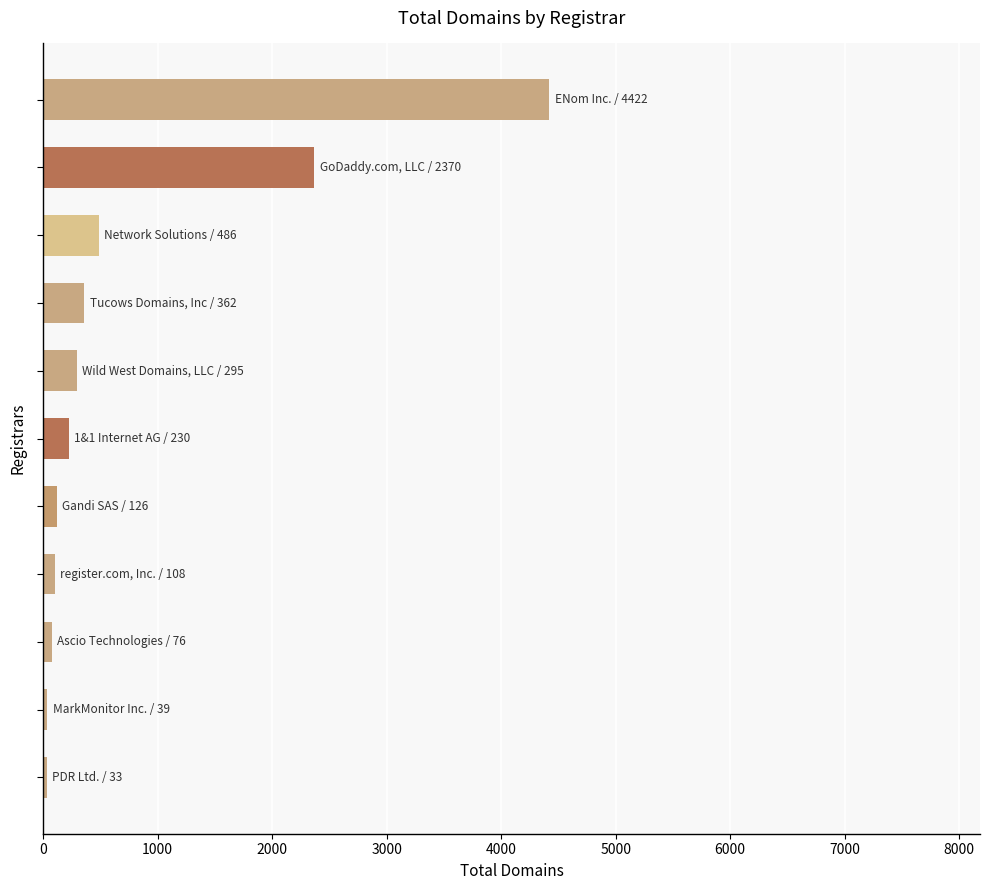

What is the maximum value shown in the chart?

4422